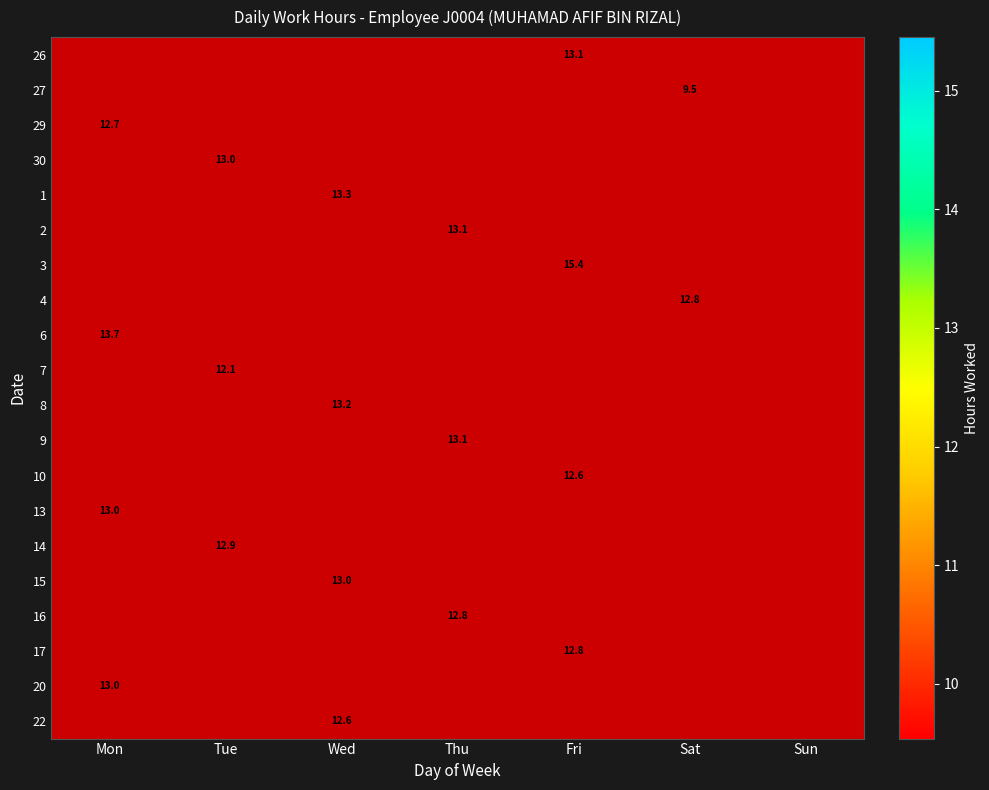

The 26 series shows 7.9 at Fri. True or false?

False